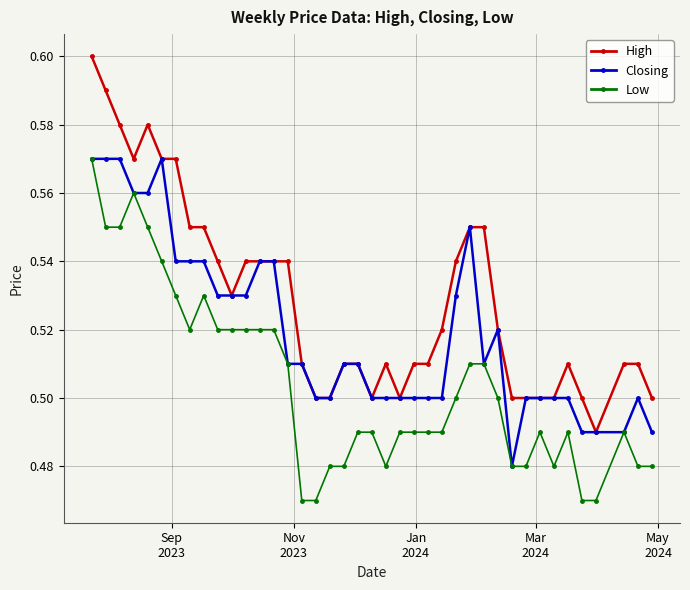

Which series has the largest range (max minus min)?

High